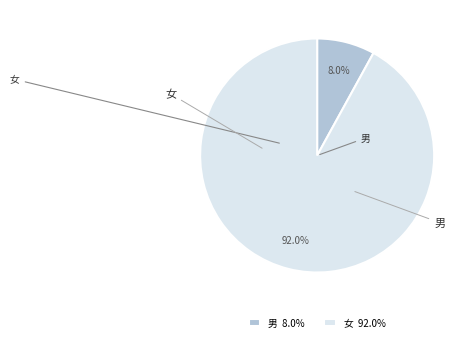

To the nearest percent, what is the difference between the 男 and 女 slice percentages?

84%